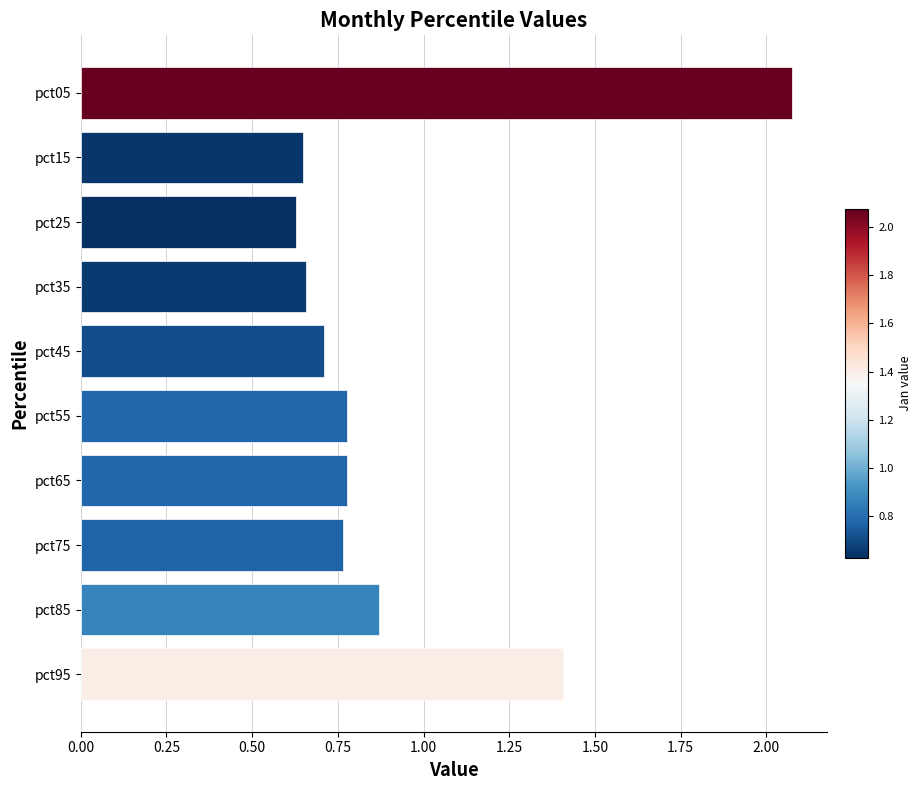

The chart shows a value of 3.4 at pct05. True or false?

False